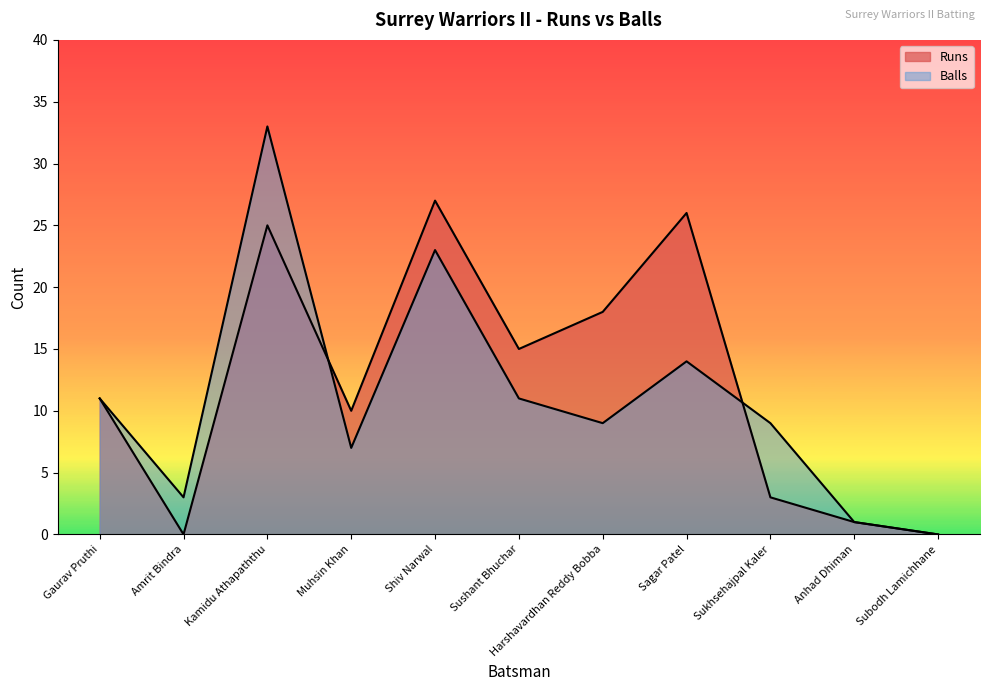

Reading left to right, transcribe all the data shown in this chart.

Runs: 11	0	25	10	27	15	18	26	3	1	0
Balls: 11	3	33	7	23	11	9	14	9	1	0